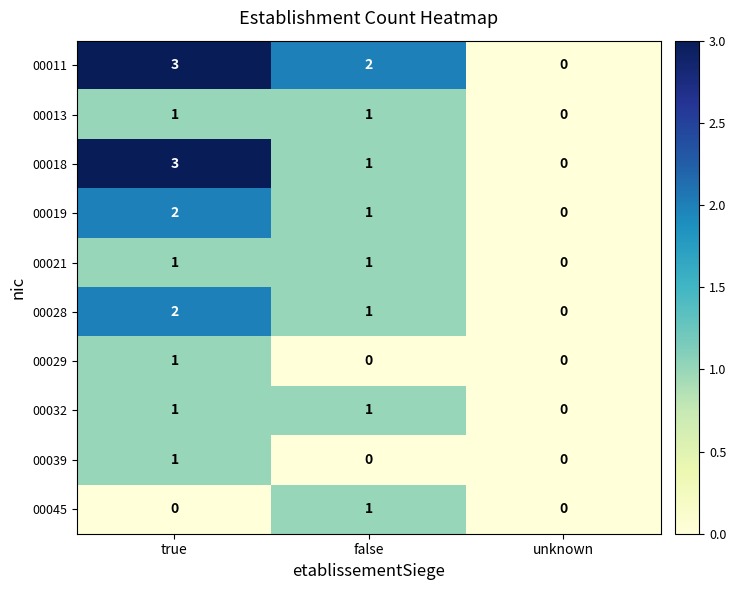

Which series changed the most between true and false?

00018